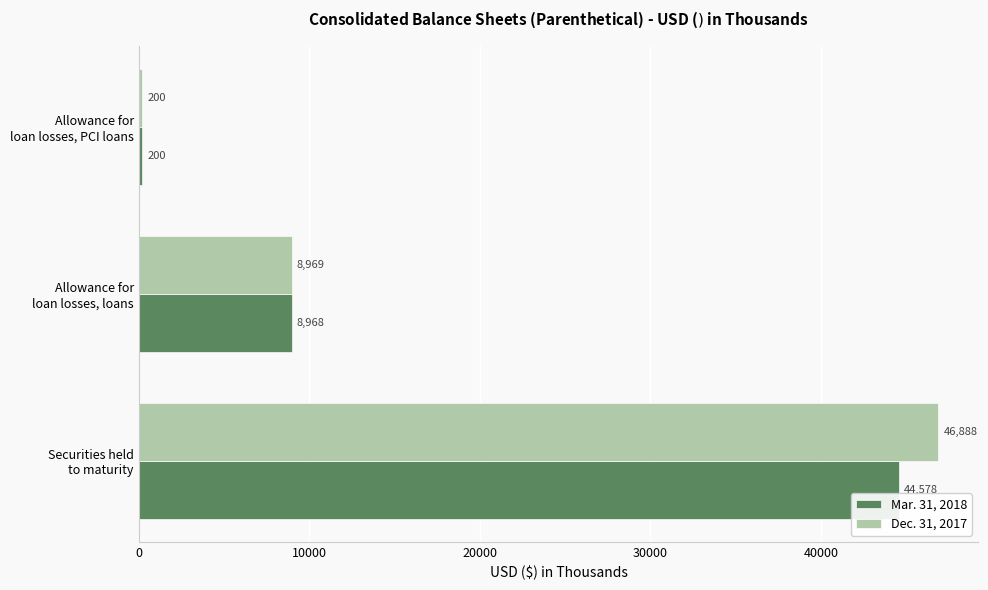

What is the minimum value for Dec. 31, 2017?

200